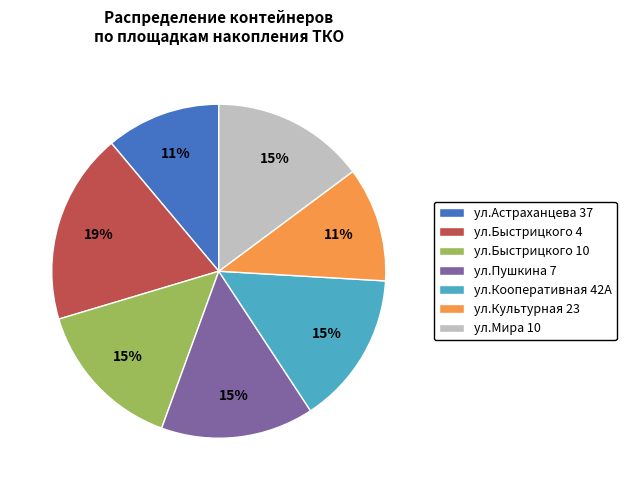

Count the number of slices in the pie.

7